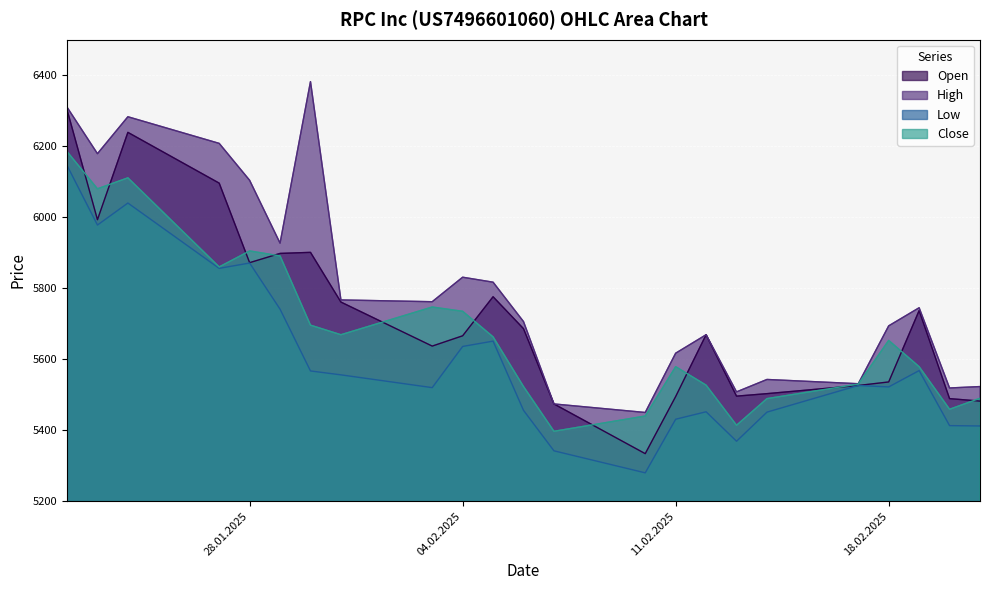

The value of Close at 06.02.2025 is 5523. True or false?

True